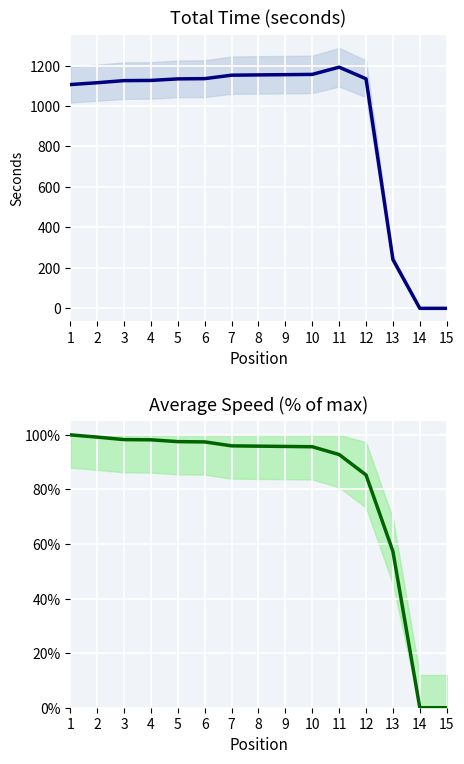

Reading right to left, transcribe all the data shown in this chart.

Total Time: 15=0.0	14=0.0	13=241.3	12=1134.6	11=1192.0	10=1156.4	9=1155.1	8=1153.9	7=1152.5	6=1135.4	5=1134.2	4=1126.5	3=1125.6	2=1115.2	1=1106.1
Average Speed: 15=0.0	14=0.0	13=0.6	12=0.9	11=0.9	10=1.0	9=1.0	8=1.0	7=1.0	6=1.0	5=1.0	4=1.0	3=1.0	2=1.0	1=1.0